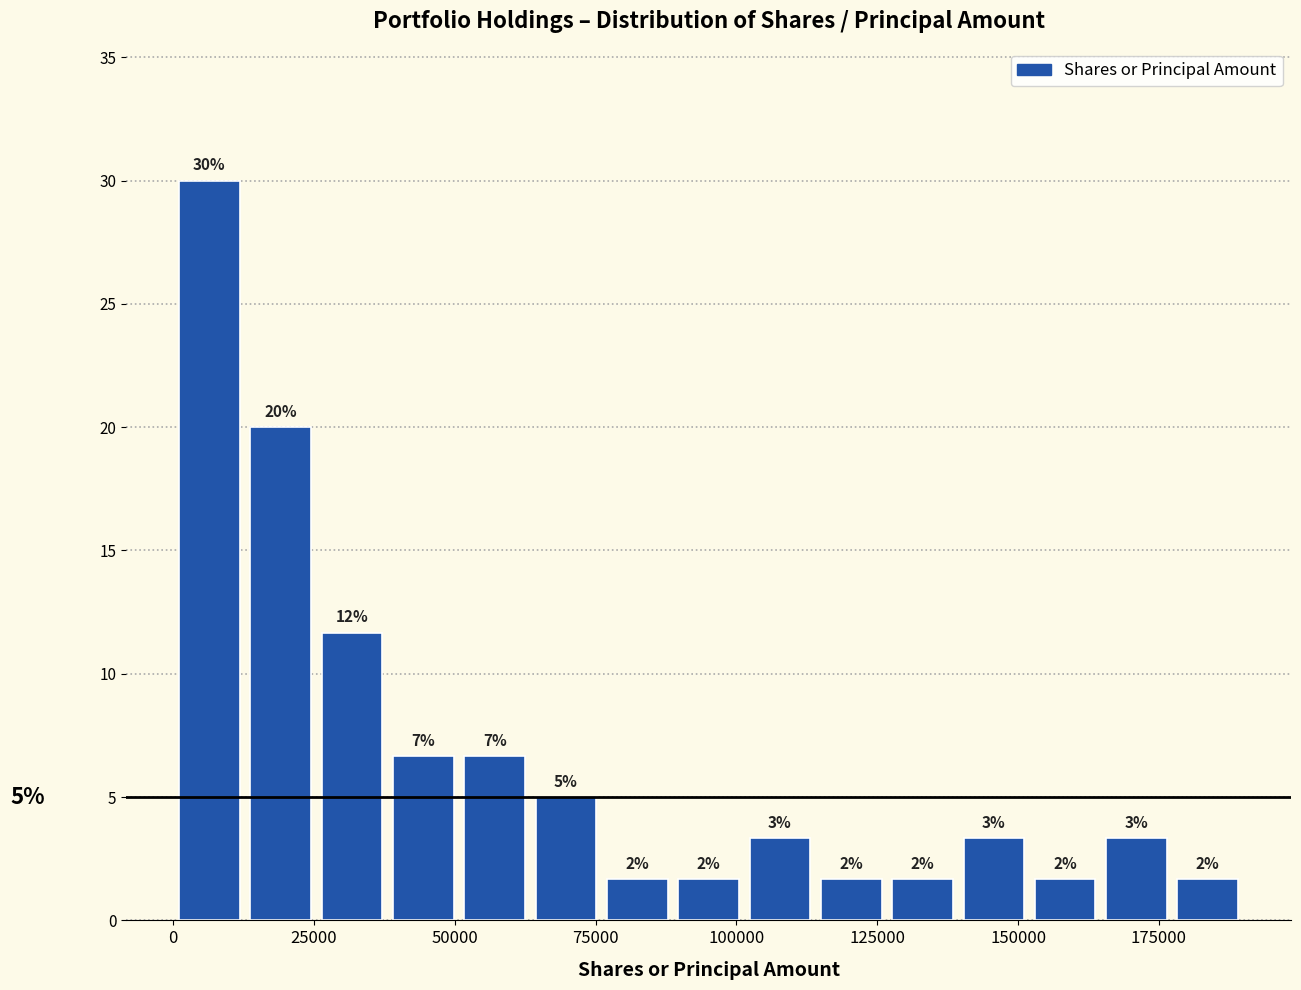

Around what value on the x-axis is the tallest bar? Give the approximate position of its centre, as read against the axis.

5000